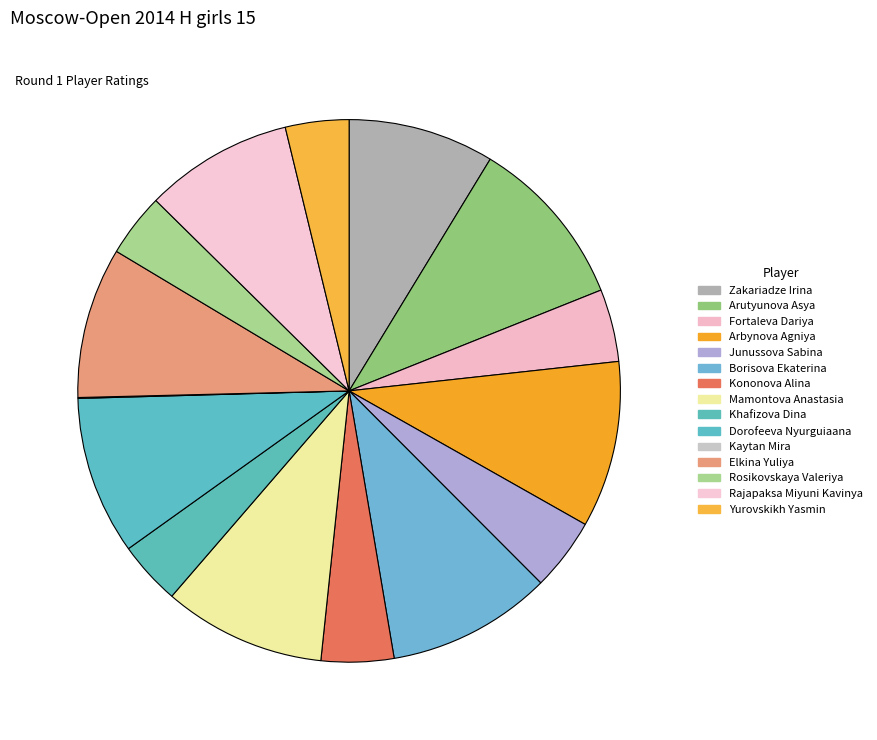

Does Yurovskikh Yasmin account for over 50% of the chart?

No